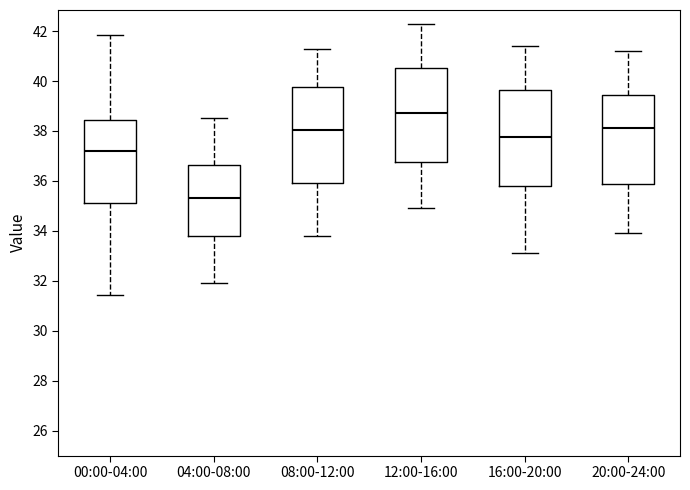

Where is the lower edge of the box for 04:00-08:00 on the y-axis? The values are not printed on the chart, so give them approximately, as read against the axis.

33.8